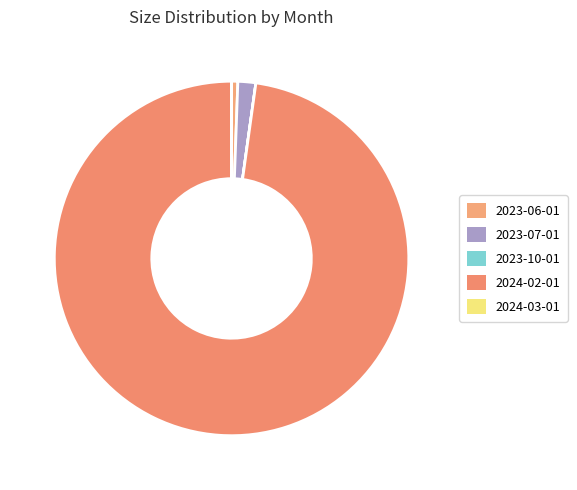

Which category accounts for the majority?

2024-02-01